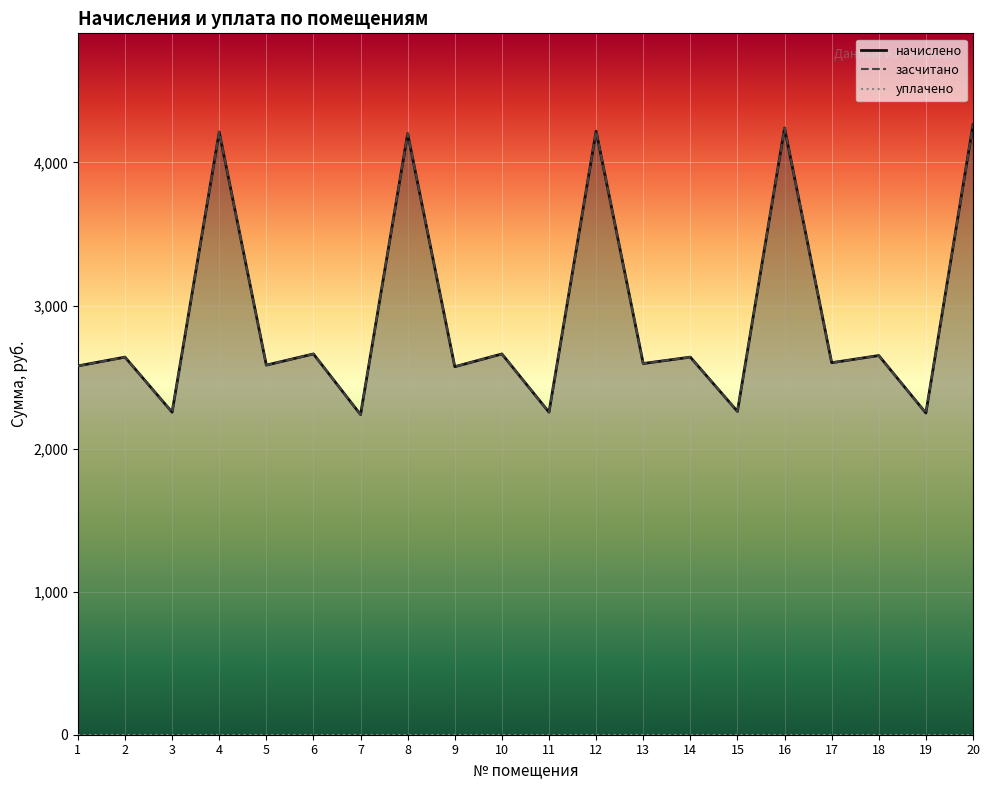

Is it true that засчитано equals 4504.3 at 1?

False